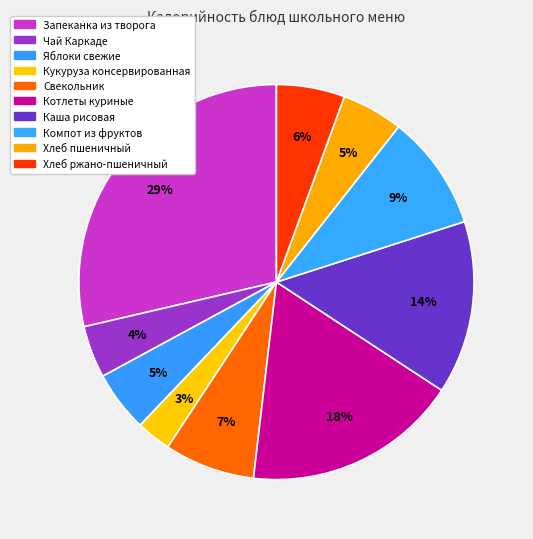

Between Свекольник and Хлеб пшеничный, which is larger?

Свекольник